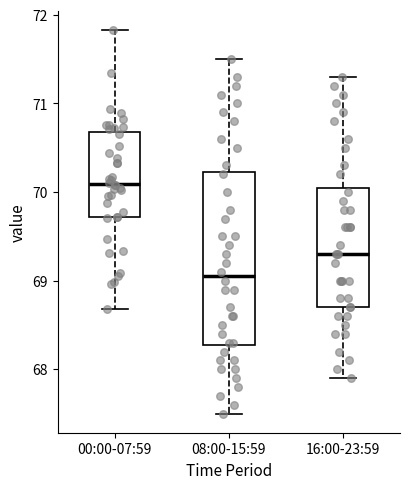

Reading left to right, read every box against the y-axis: the position of its median line, the range the box covers, and the ends of its whiskers. The values are not printed on the chart, so give them approximately, as read against the axis.

00:00-07:59: median 70.1, box 69.7 to 70.7, whiskers 68.7 to 71.8
08:00-15:59: median 69.1, box 68.3 to 70.2, whiskers 67.5 to 71.5
16:00-23:59: median 69.3, box 68.7 to 70.1, whiskers 67.9 to 71.3